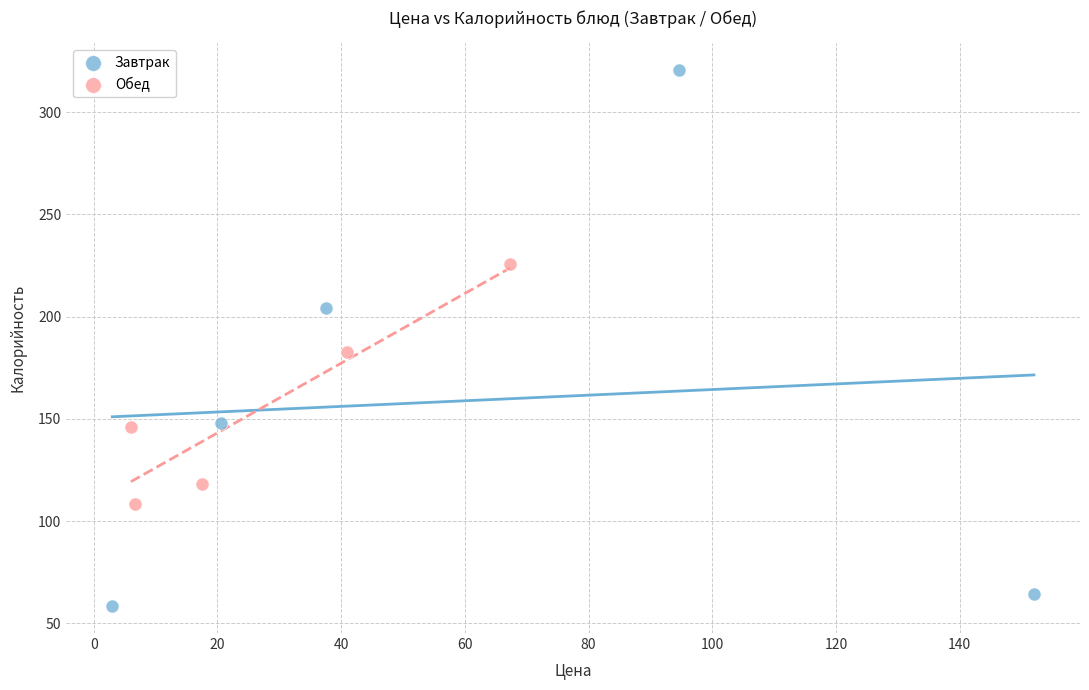

Which series contains the lowest Y value?

Завтрак